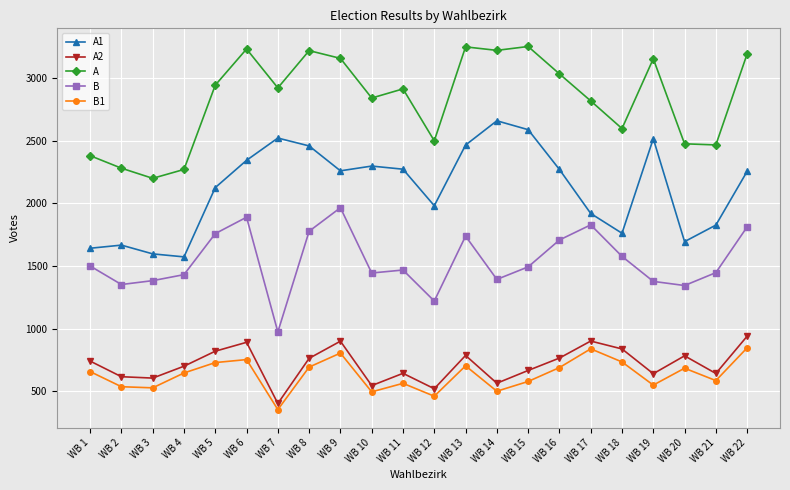

What are all the series names shown in the legend?

A1, A2, A, B, B1